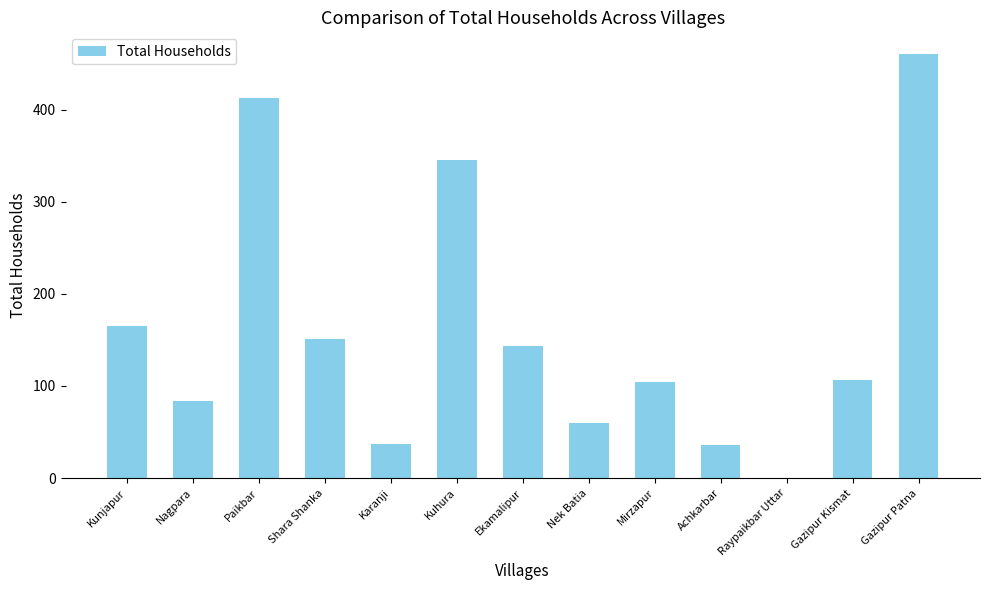

True or false: the data shows 106 at Gazipur Kismat.

True